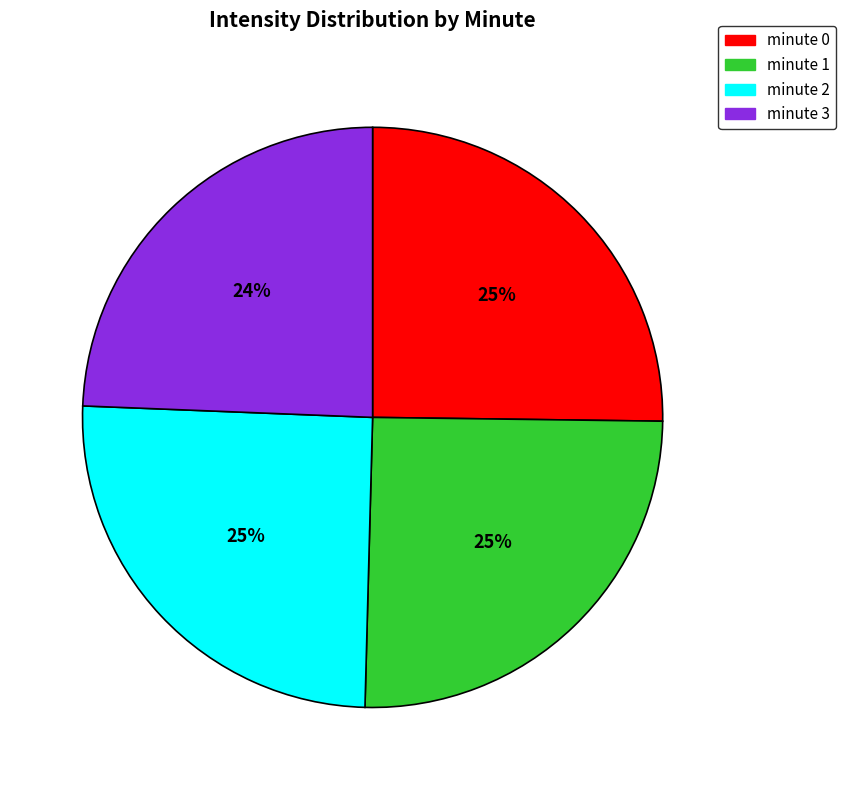

Is there any slice that represents more than half of the pie?

No